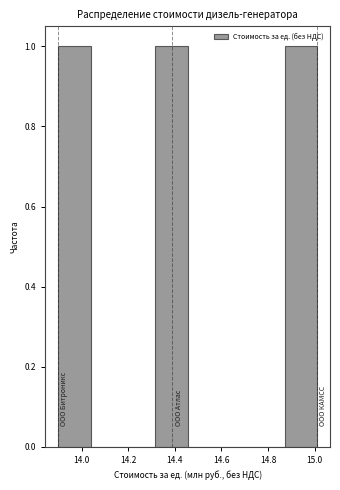

Reading left to right, list every bar in this chart as the range it spans on the x-axis followed by its height. Neither the bar edges nor the heights are printed on the chart, so give them approximately, as read against the axes.

13.90 to 14.04: 1
14.04 to 14.18: 0
14.18 to 14.32: 0
14.32 to 14.46: 1
14.46 to 14.60: 0
14.60 to 14.74: 0
14.74 to 14.88: 0
14.88 to 15.02: 1